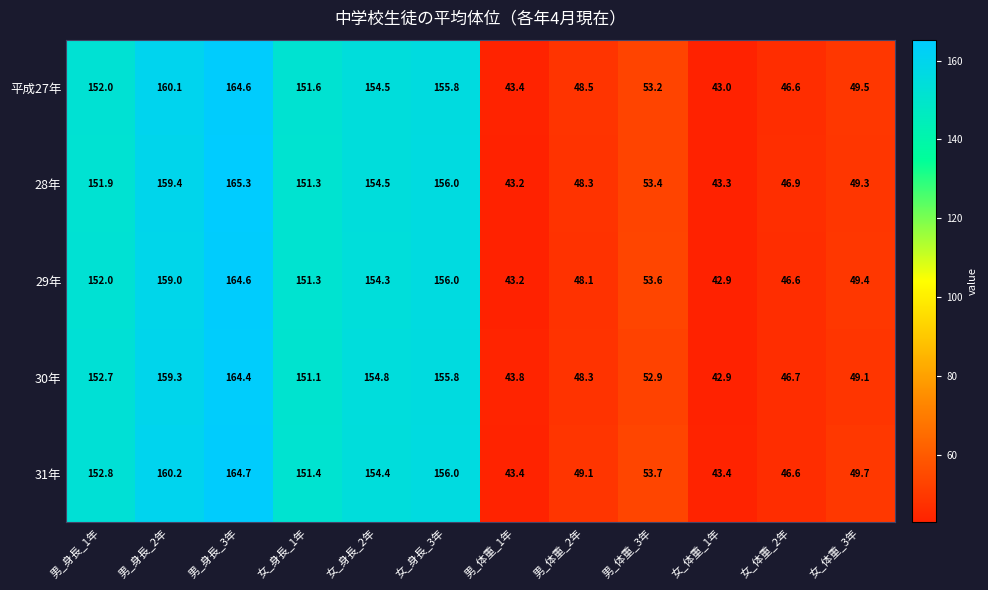

What is the difference between the maximum and minimum values in the 28年 series?

122.1